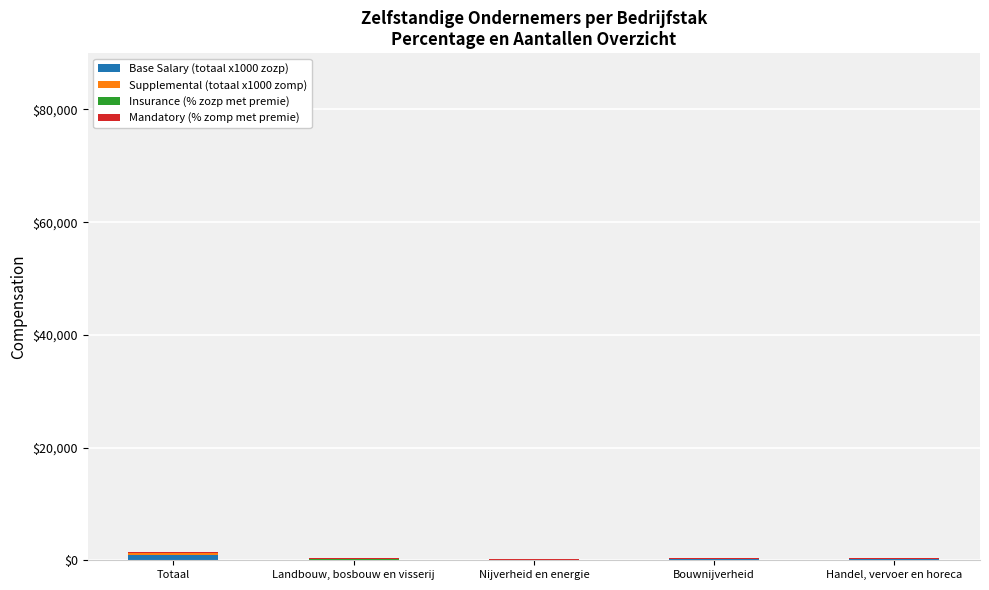

Count the number of categories in the chart.

5